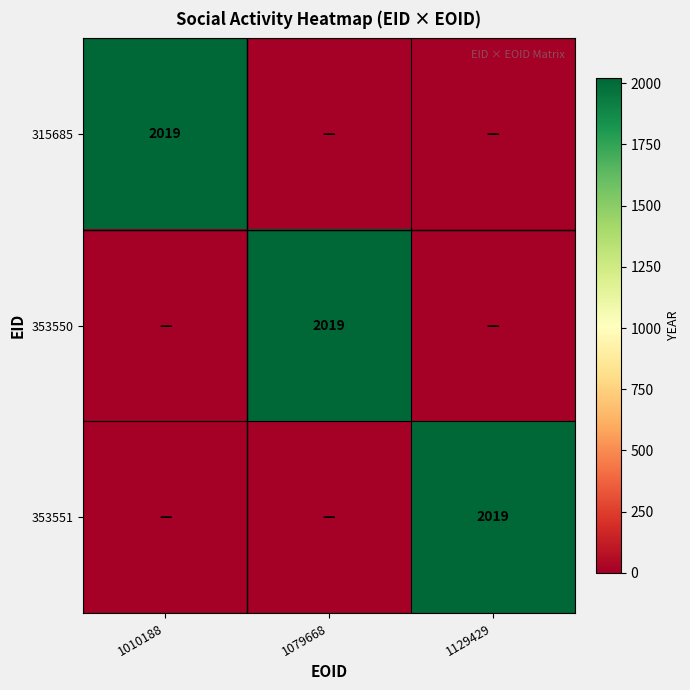

Rank the categories by 353551 value from highest to lowest.

1129429, 1010188, 1079668